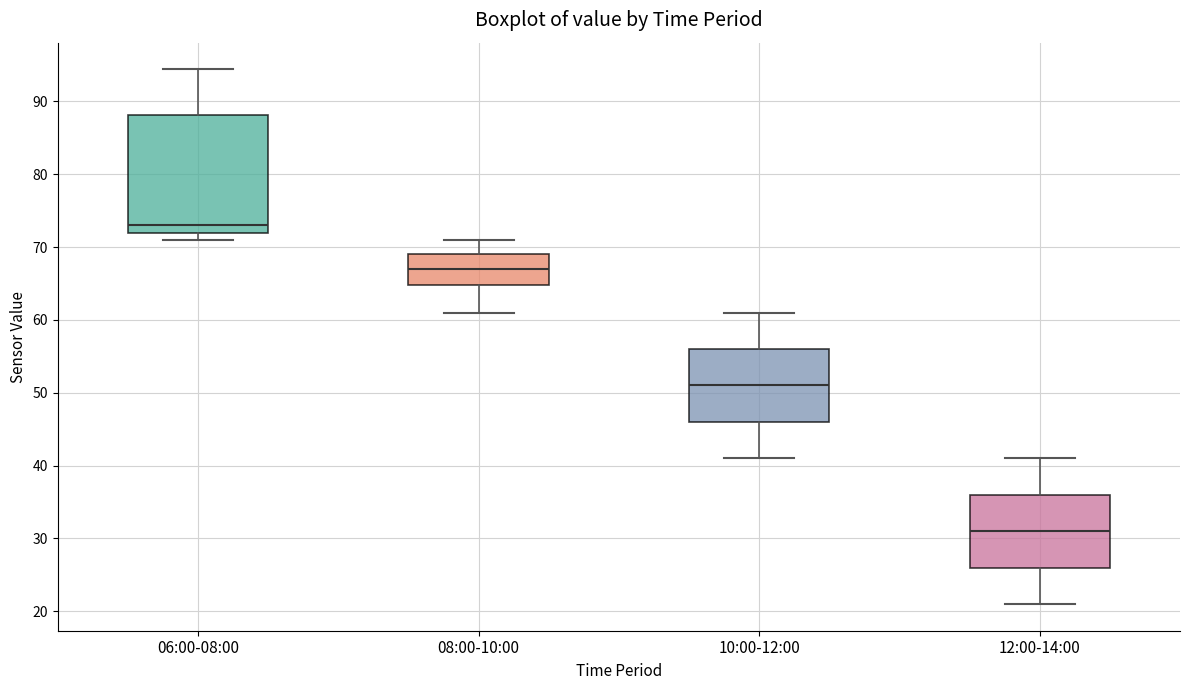

Reading left to right, transcribe this box plot: for each box, give where its median line is, the range the box spans, and where its two whiskers end, as read against the y-axis. The values are not printed on the chart, so give them approximately, as read against the axis.

06:00-08:00: median 73, box 72 to 88, whiskers 71 to 94
08:00-10:00: median 67, box 65 to 69, whiskers 61 to 71
10:00-12:00: median 51, box 46 to 56, whiskers 41 to 61
12:00-14:00: median 31, box 26 to 36, whiskers 21 to 41